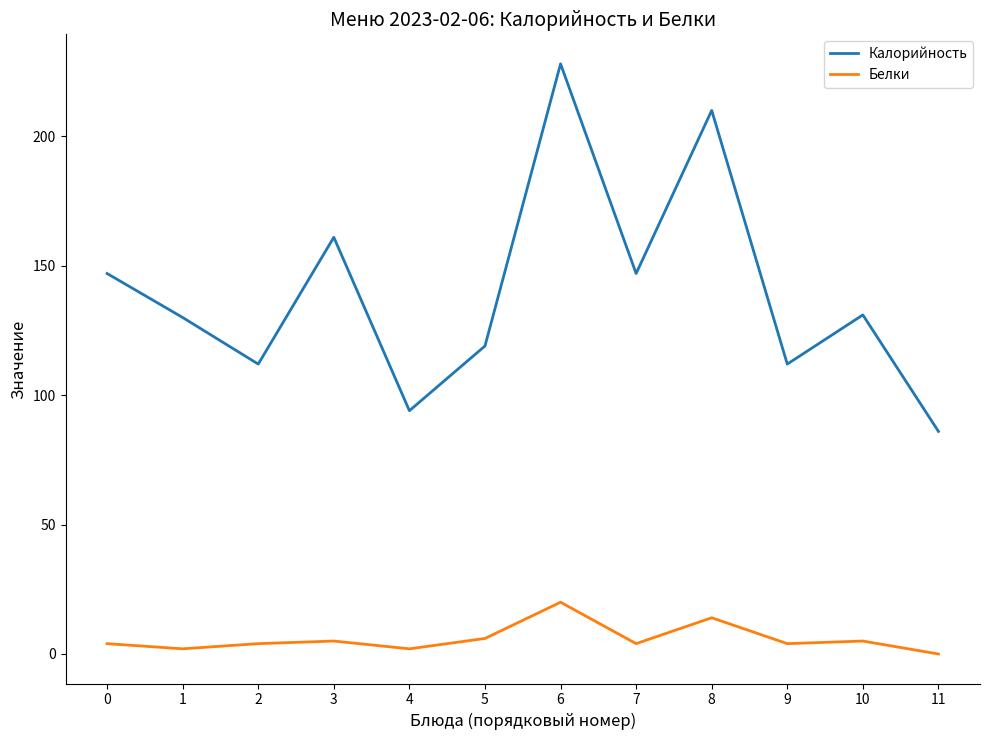

The value of Калорийность at 10 is 50. True or false?

False